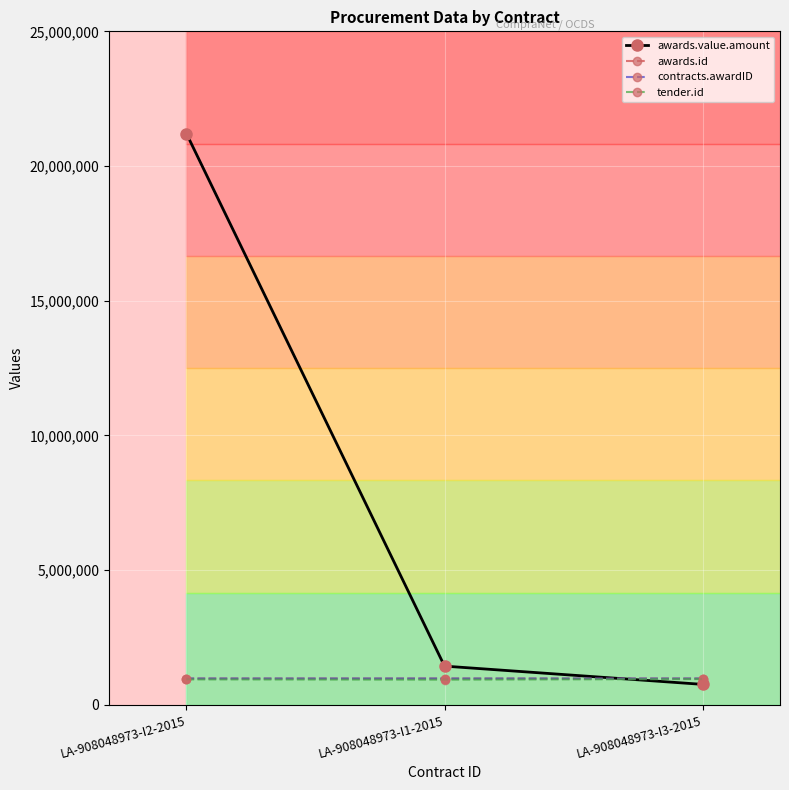

Rank the categories by awards.id value from highest to lowest.

LA-908048973-I3-2015, LA-908048973-I2-2015, LA-908048973-I1-2015